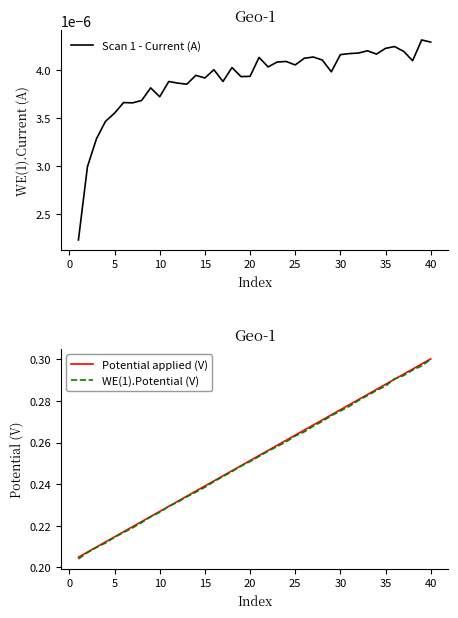

Which category has the highest value in the Potential applied (V) series?

40